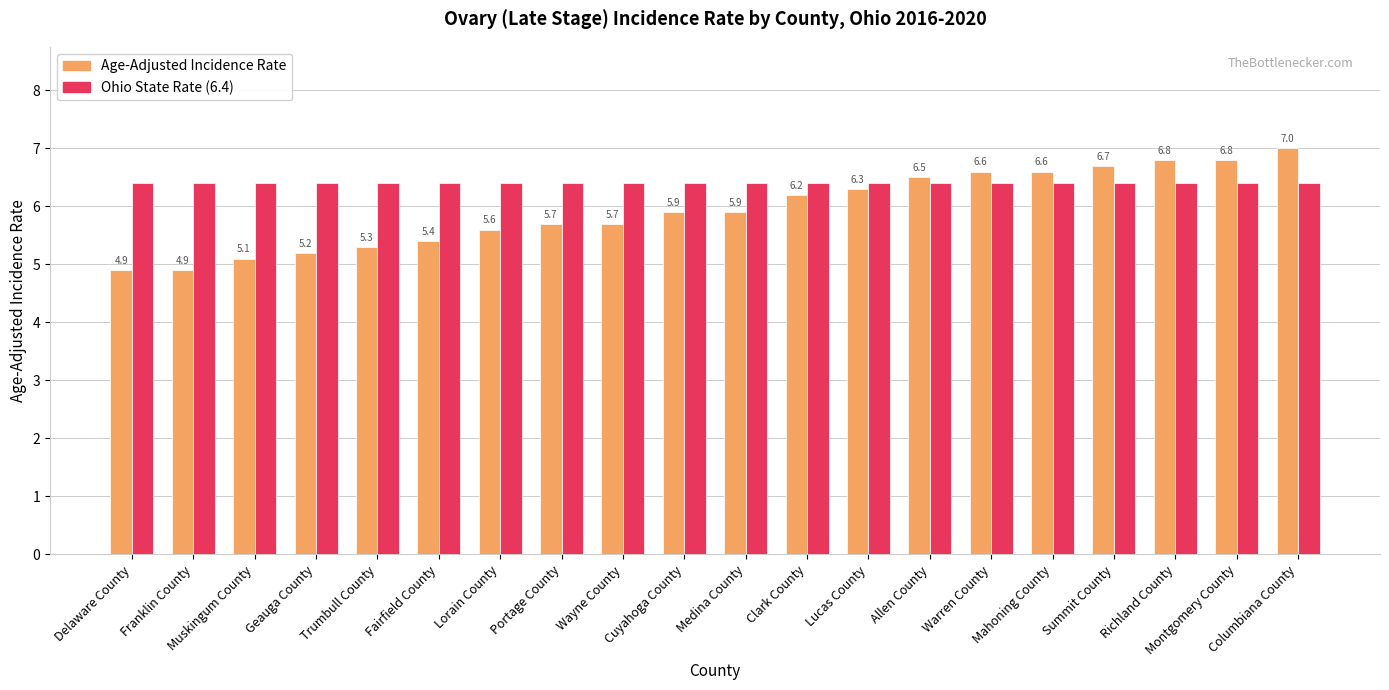

At which category is the sum across all series the highest?

Columbiana County